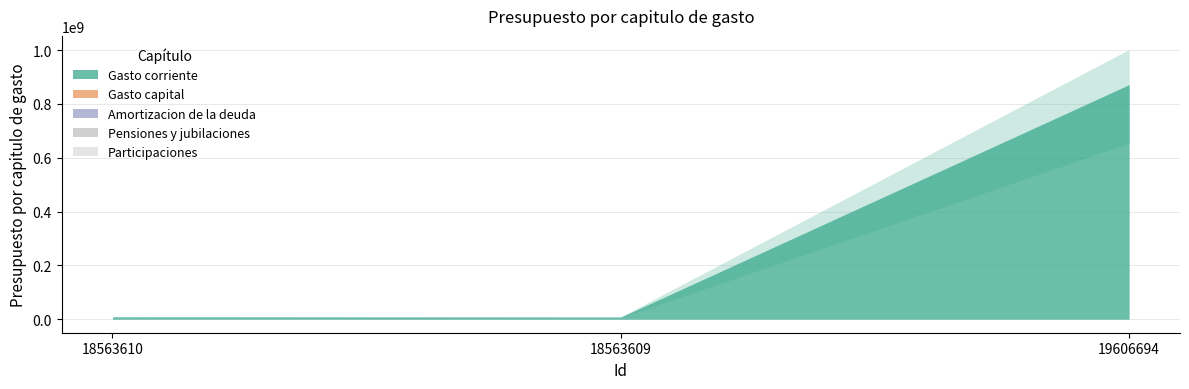

At how many categories does at least one series exceed 223369012?

1